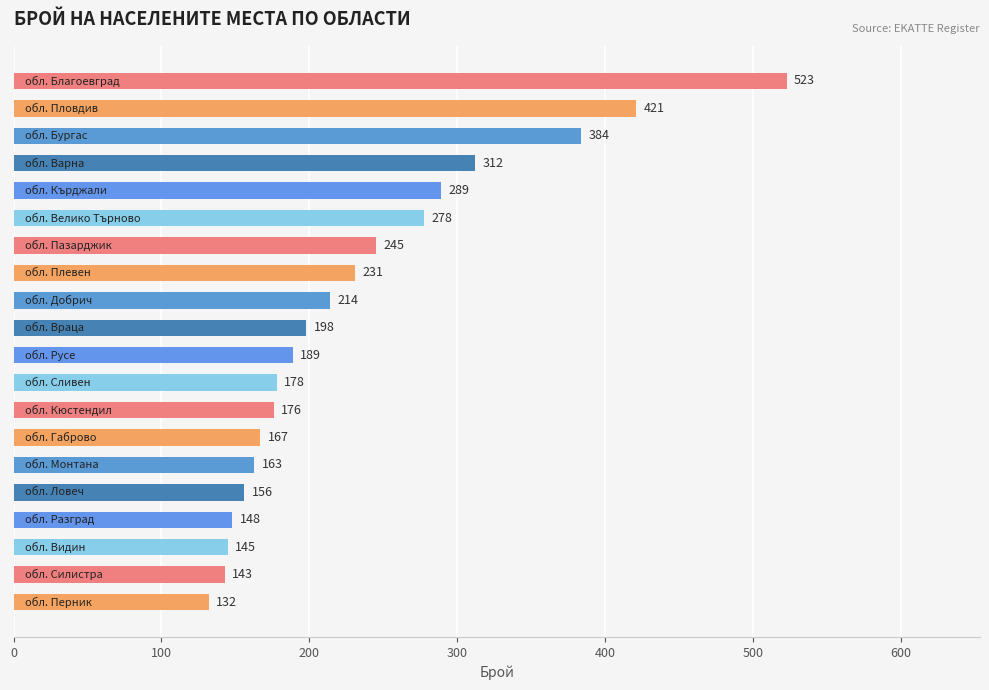

How many values are below 198?

10